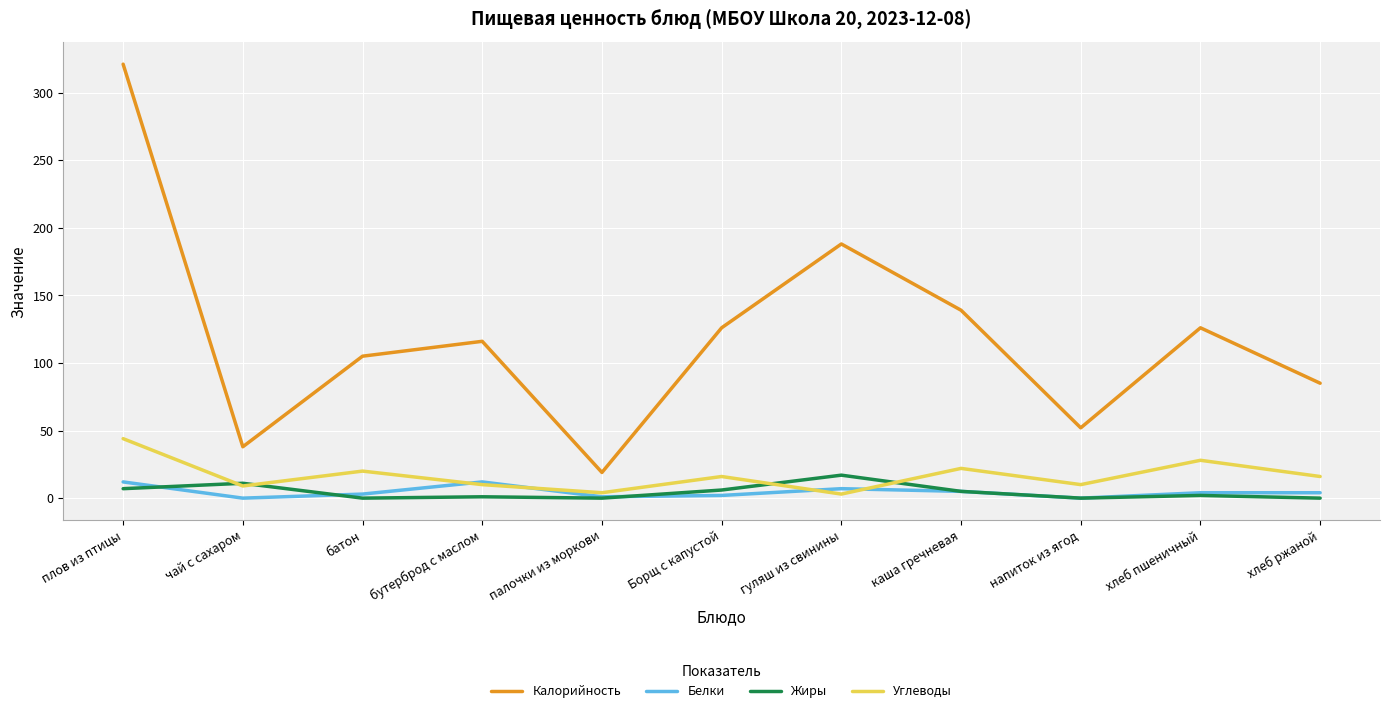

Where is Калорийность nearest to the value 170?

гуляш из свинины